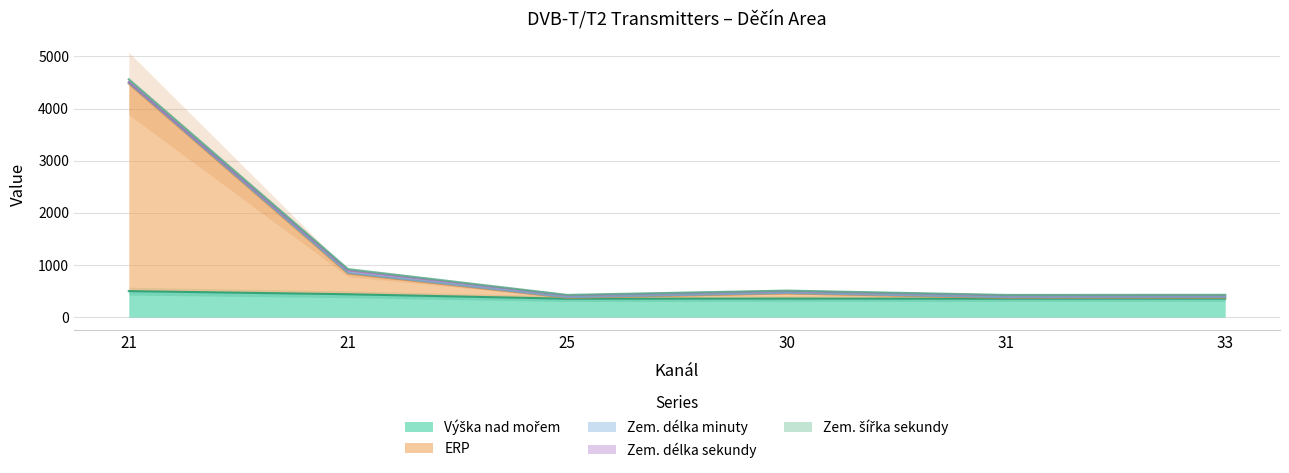

Is the value of Výška nad mořem at 33 greater than the value of Zem. délka sekundy at 25?

Yes